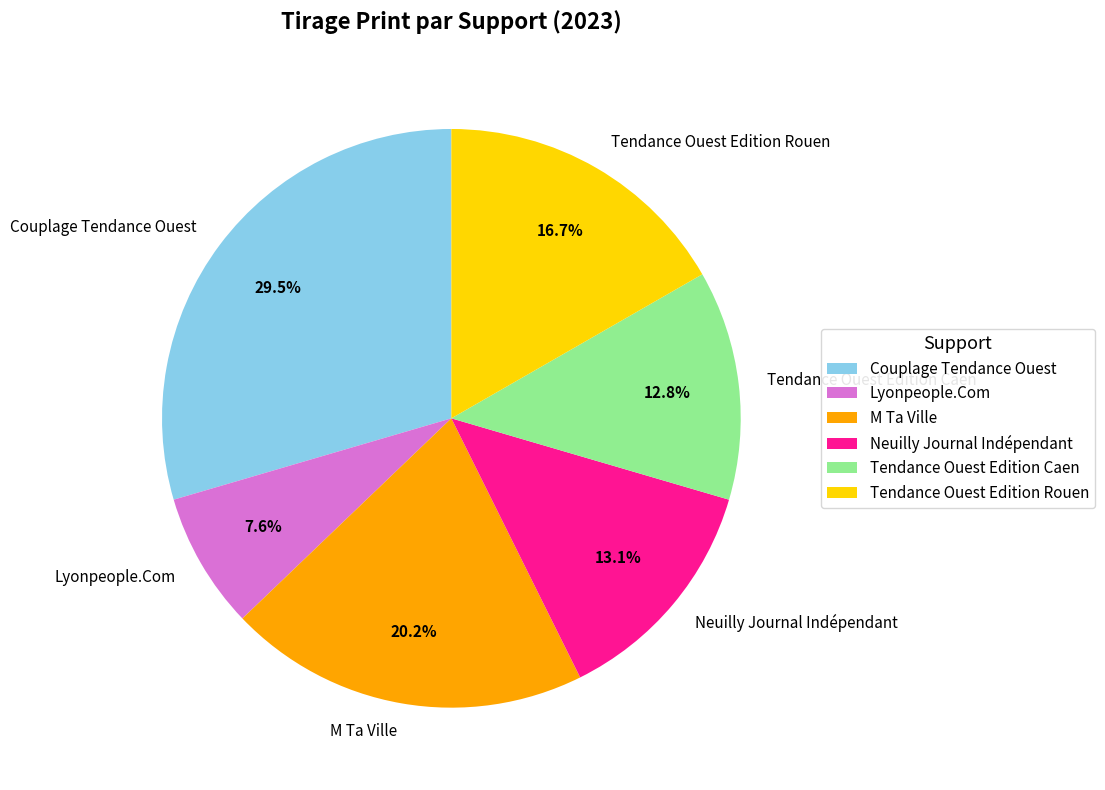

The Lyonpeople.Com slice represents 8% of the pie. True or false?

True